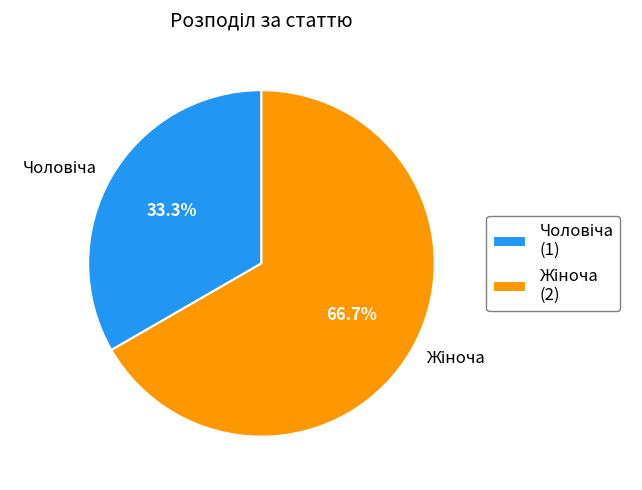

Is there a majority slice in this chart?

Yes